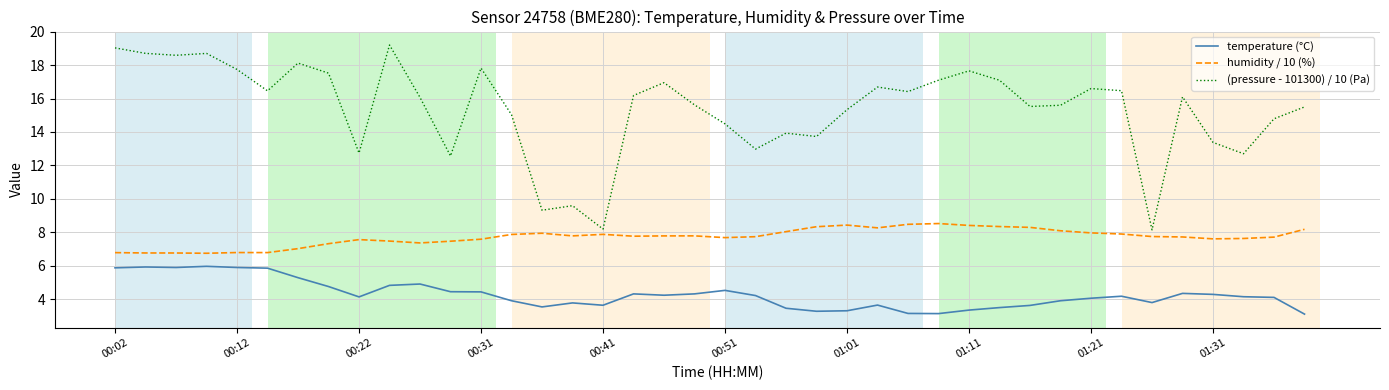

What is the maximum value for humidity / 10 (%)?

8.5